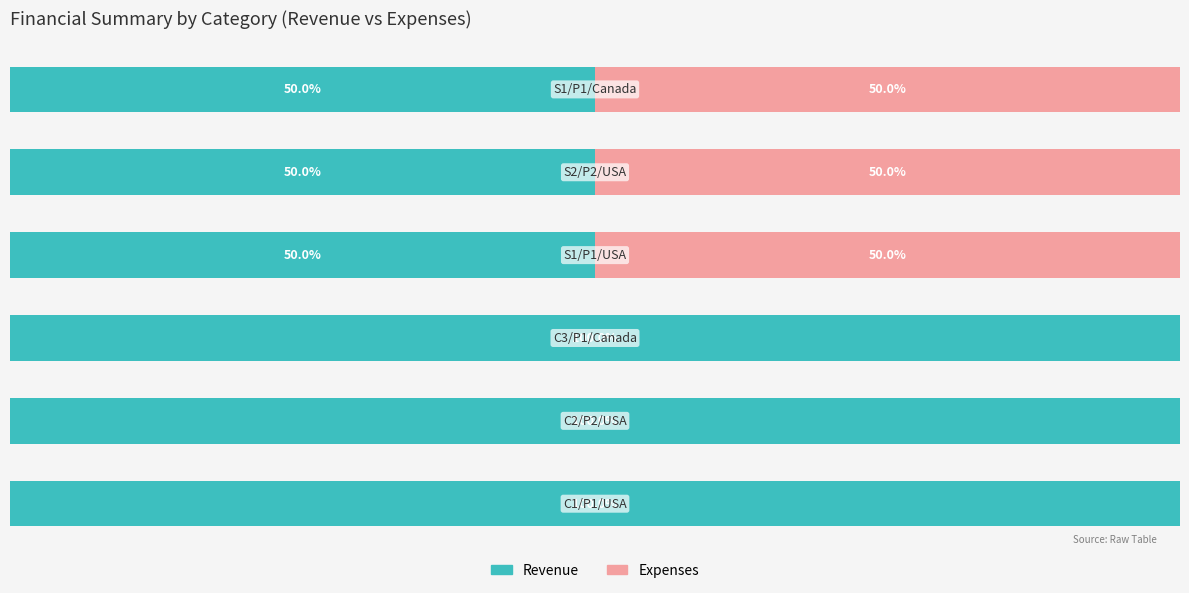

Which series has the widest spread of values?

Revenue